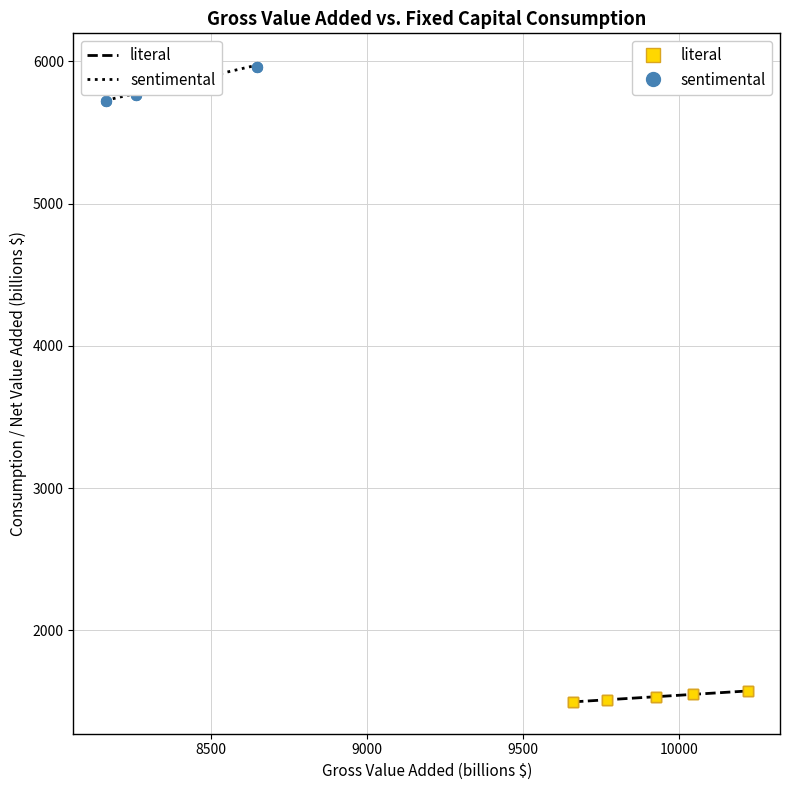

Which series contains the highest Y value?

sentimental